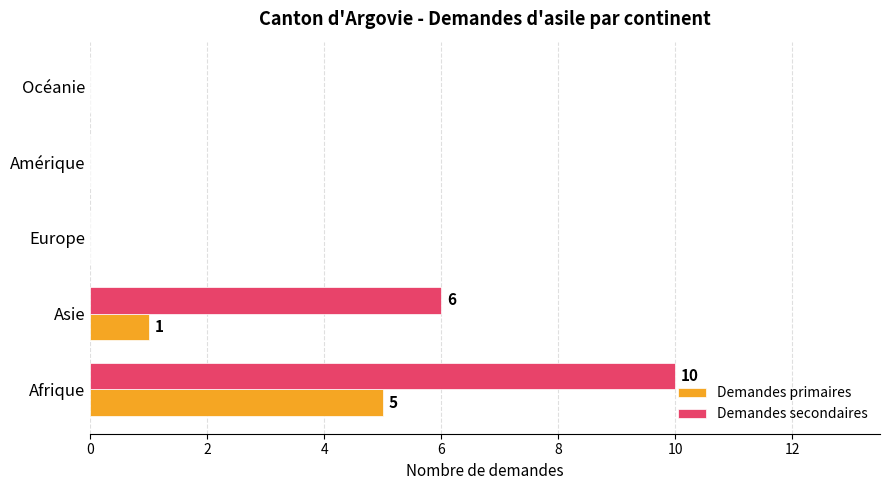

The Demandes primaires series shows 1 at Afrique. True or false?

False